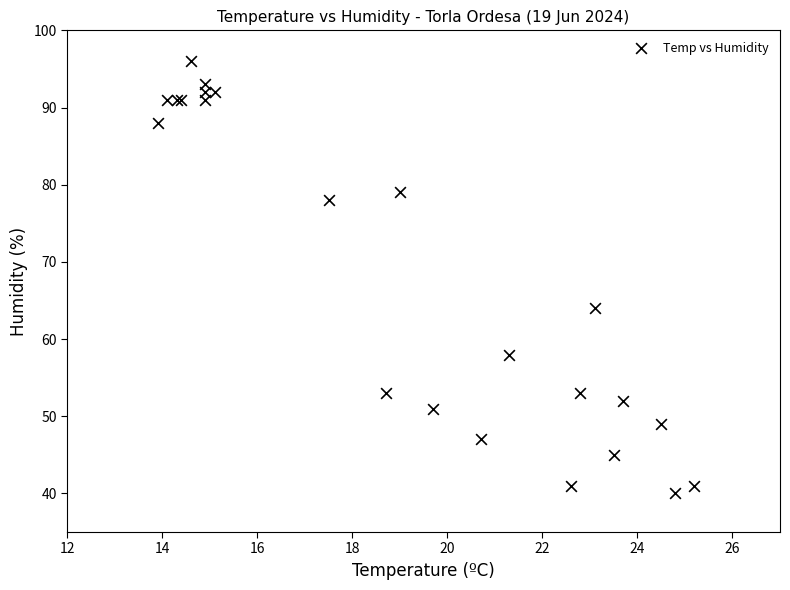

What Y value in the scatter plot is closest to 68?

64